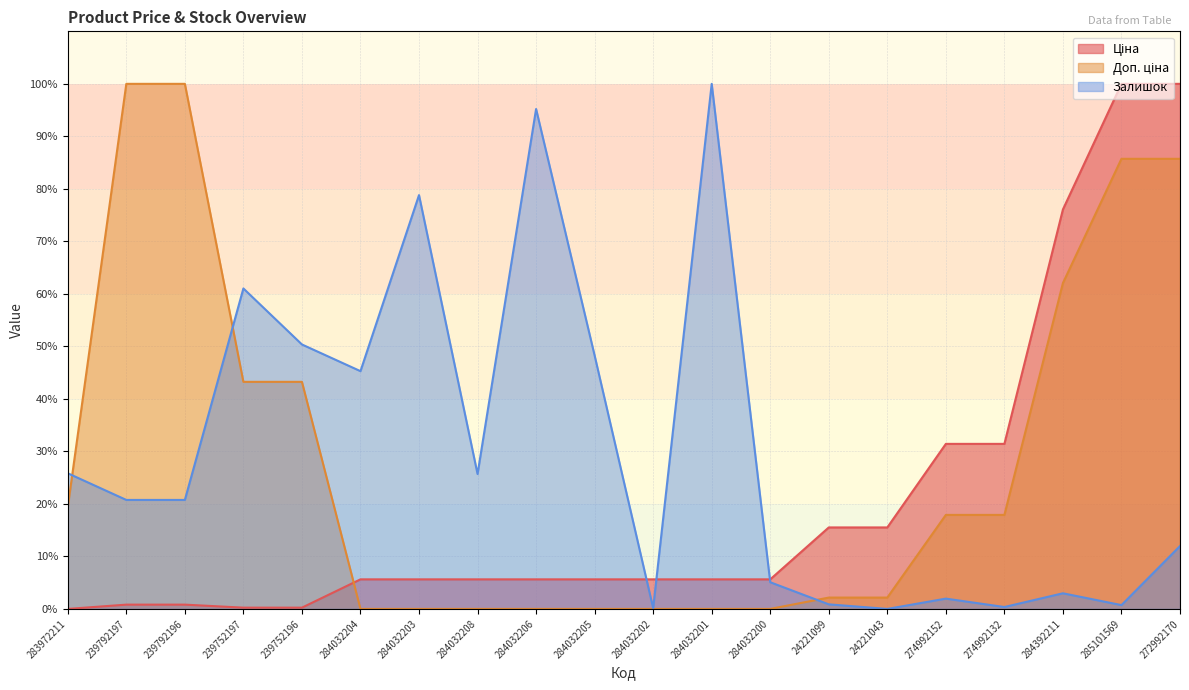

How many values in the Ціна series are below 5?

5